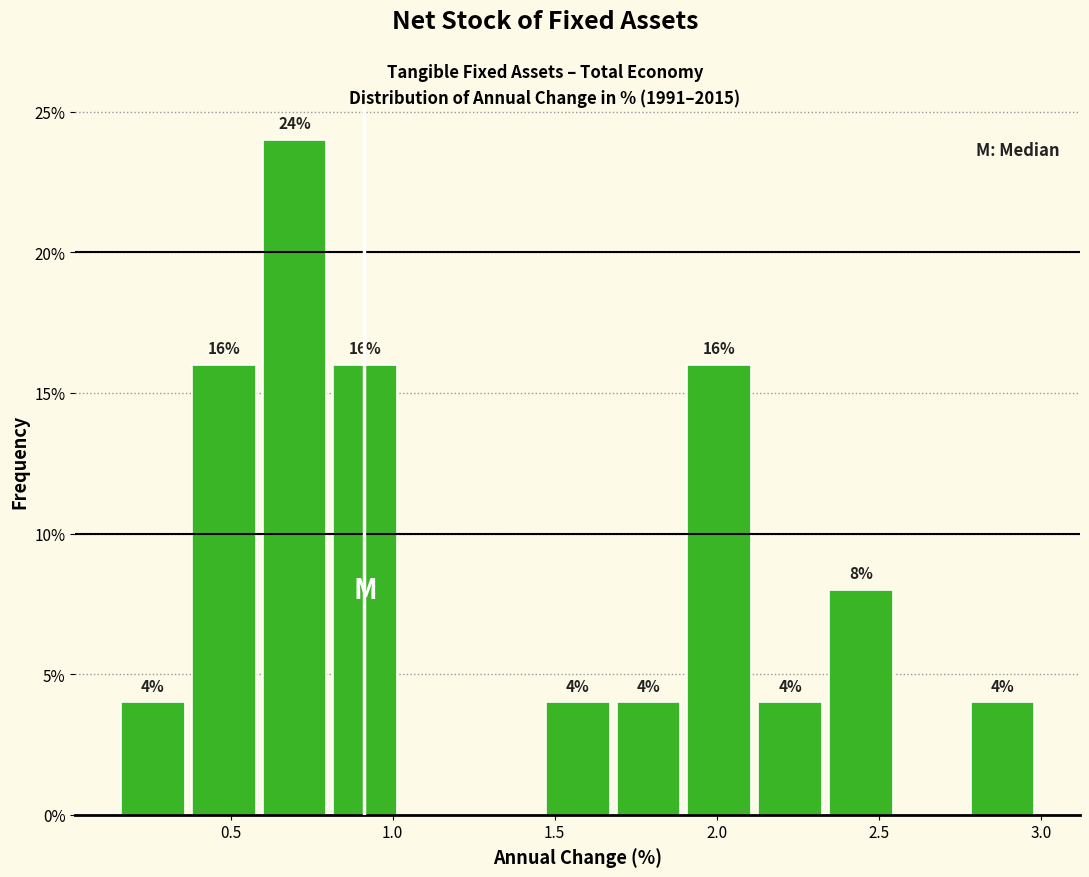

Over which range of the x-axis is the bar tallest?

0.60 to 0.80